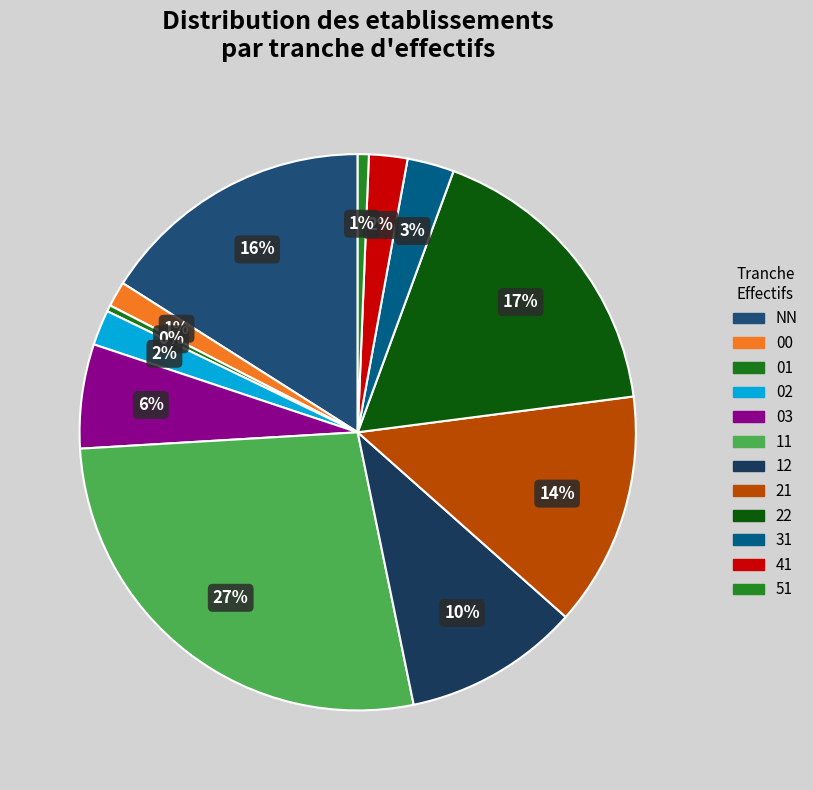

Count the number of slices in the pie.

12